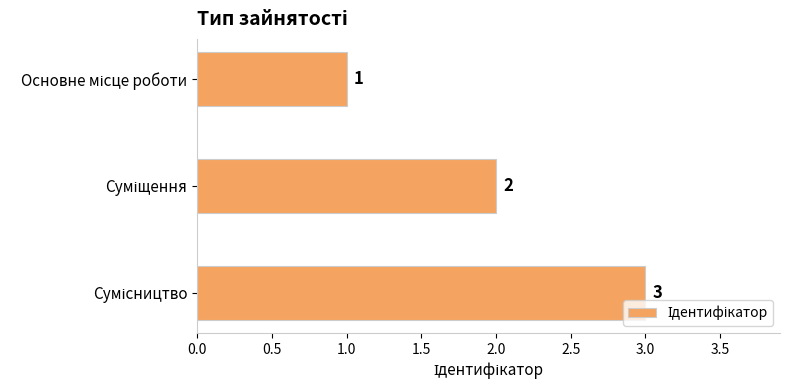

What is the value of the 2nd bar from the top?

2